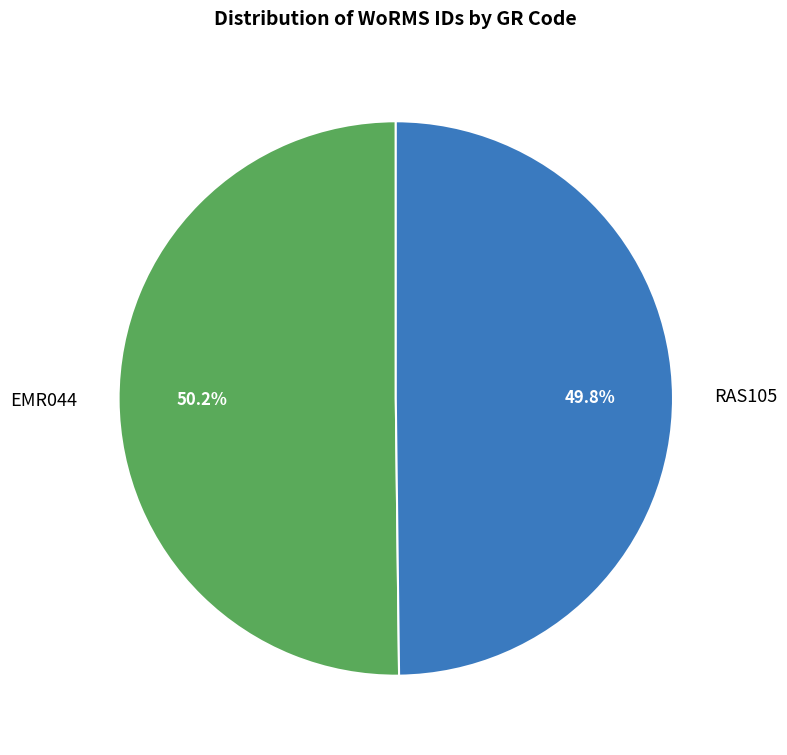

Combined, what portion of the pie is EMR044 and RAS105?

100.0%